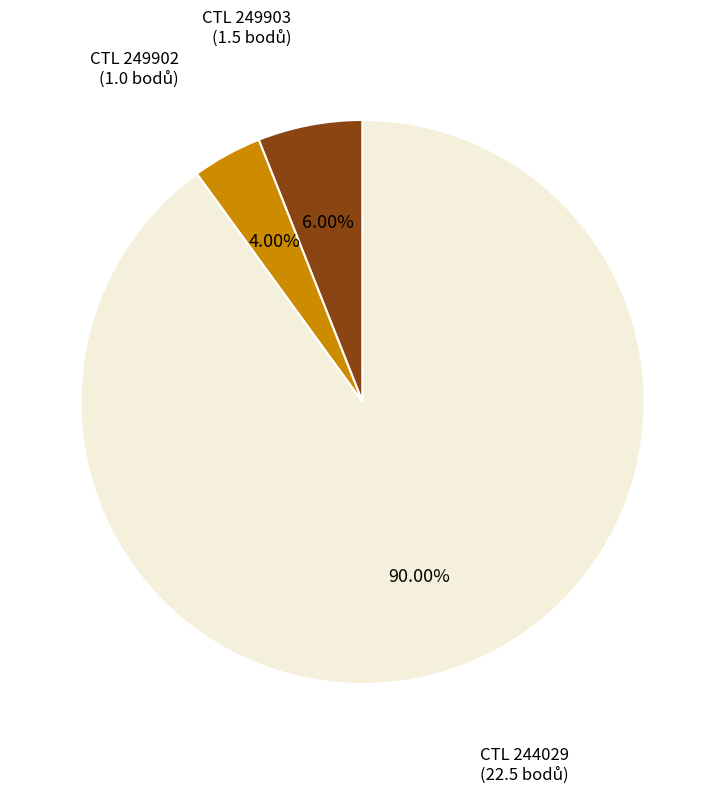

Does any single category account for the majority?

Yes